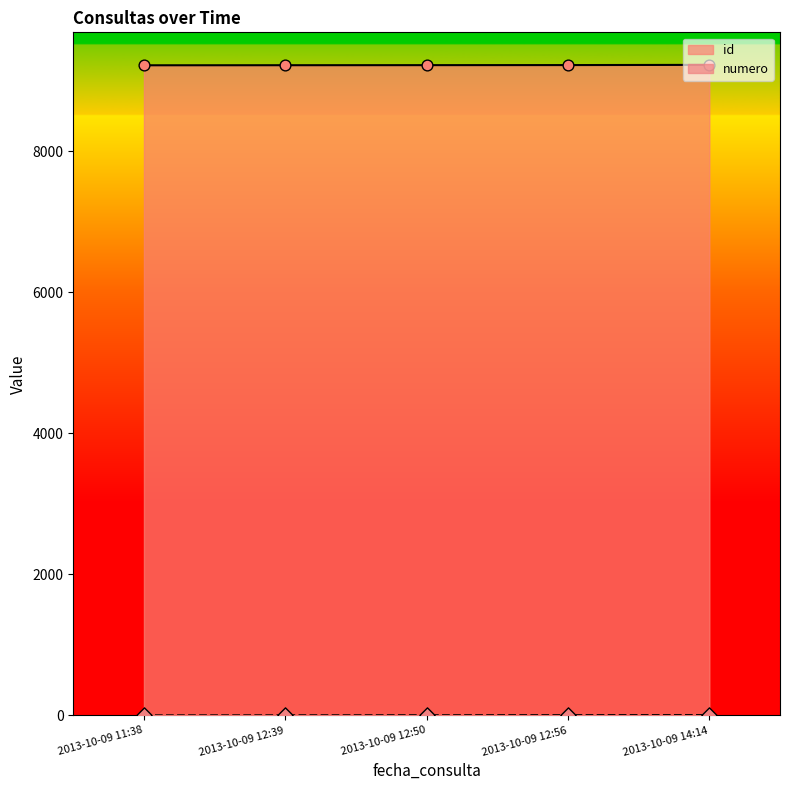

At how many categories does at least one series exceed 4503?

5